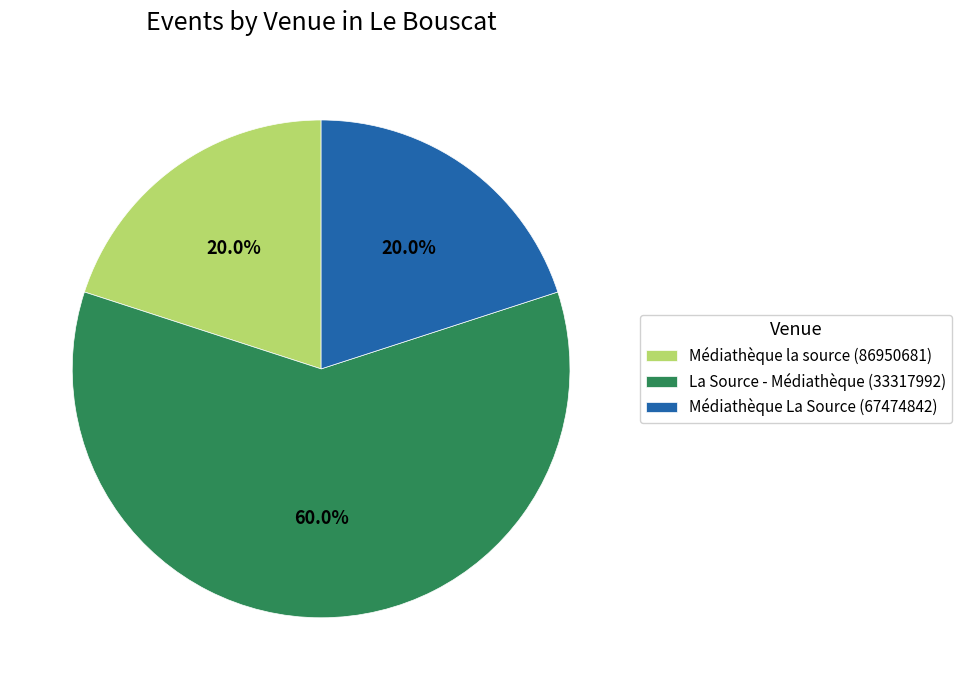

How many segments does this pie chart have?

3